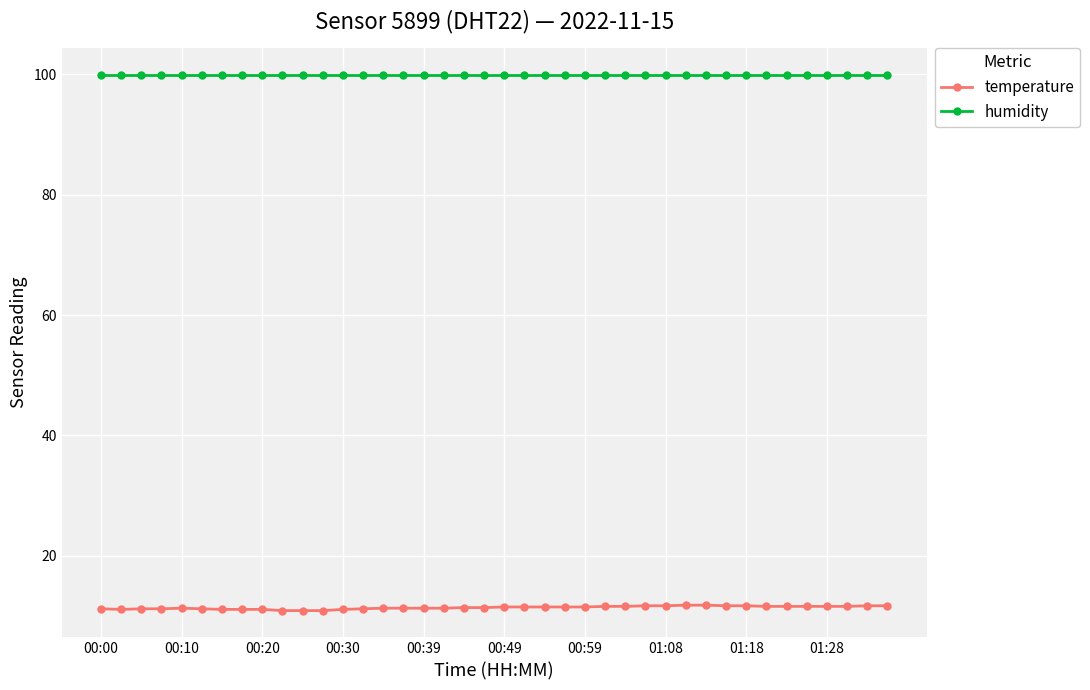

Which series has the largest total across all categories?

humidity